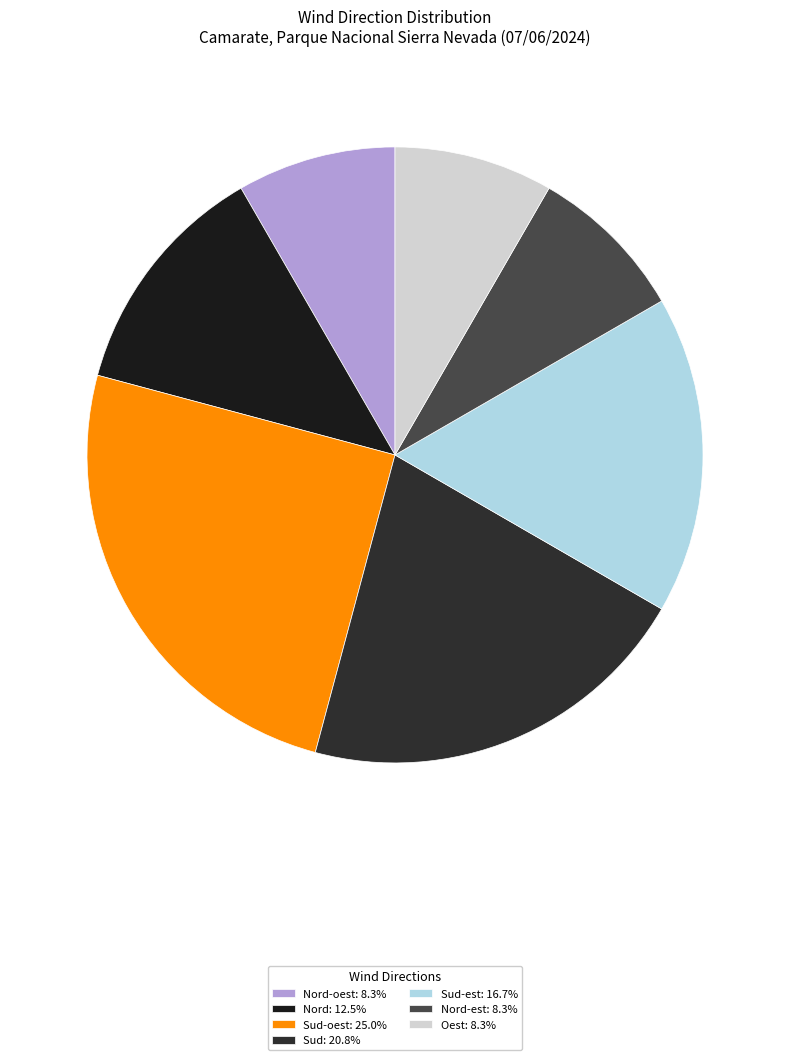

Which category has the biggest portion of the pie?

Sud-oest